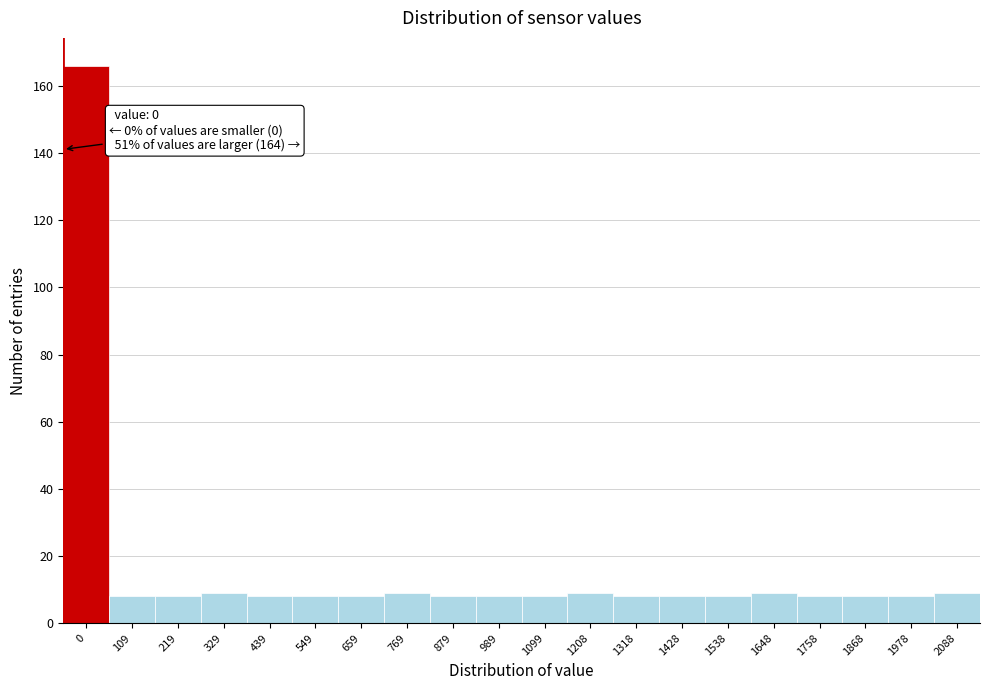

Reading right to left, transcribe all the data shown in this chart.

9	8	8	8	9	8	8	8	9	8	8	8	9	8	8	8	9	8	8	166